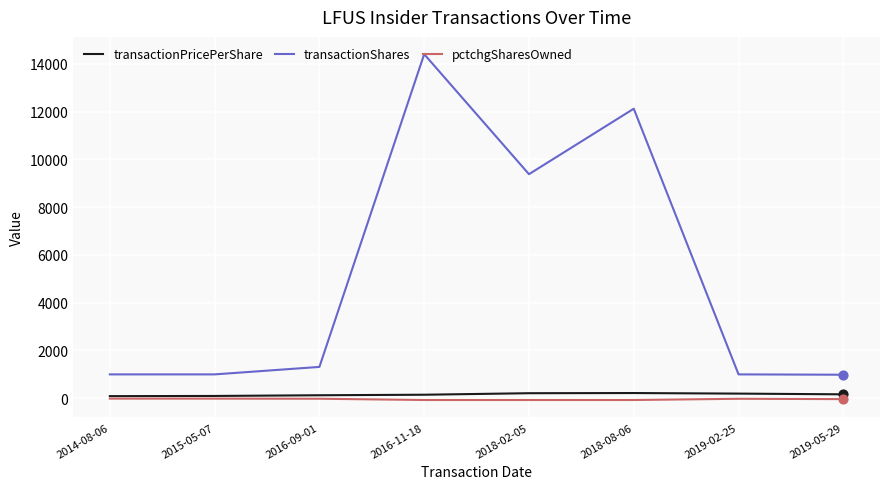

What is the total value across all series at 2019-02-25?

1175.0